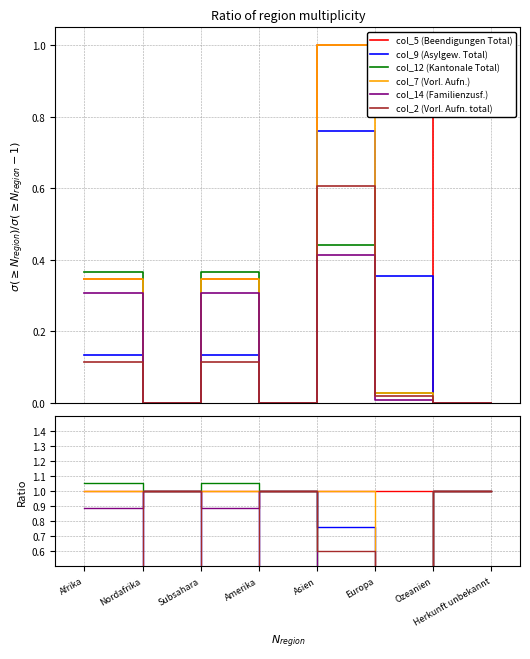

True or false: col_5 (Beendigungen Total) and col_7 (Vorl. Aufn.) cross at least once.

False